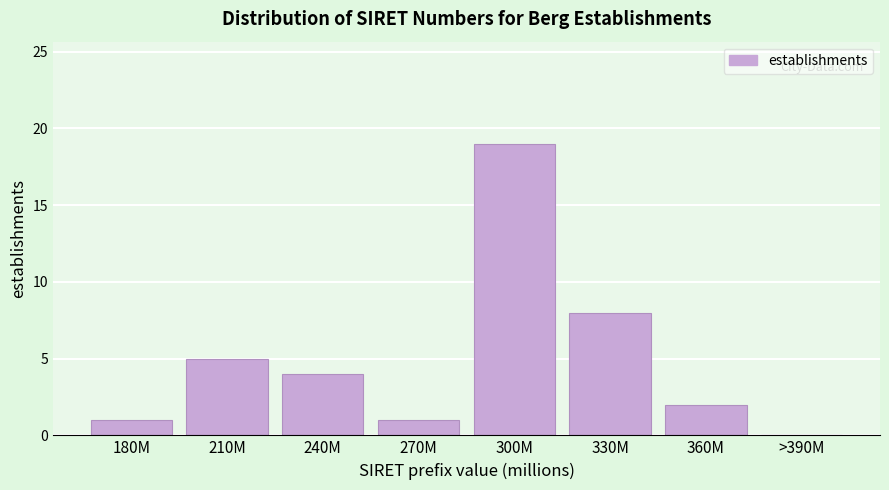

Reading left to right, extract all data points from this chart.

180M=1	210M=5	240M=4	270M=1	300M=19	330M=8	360M=2	>390M=0